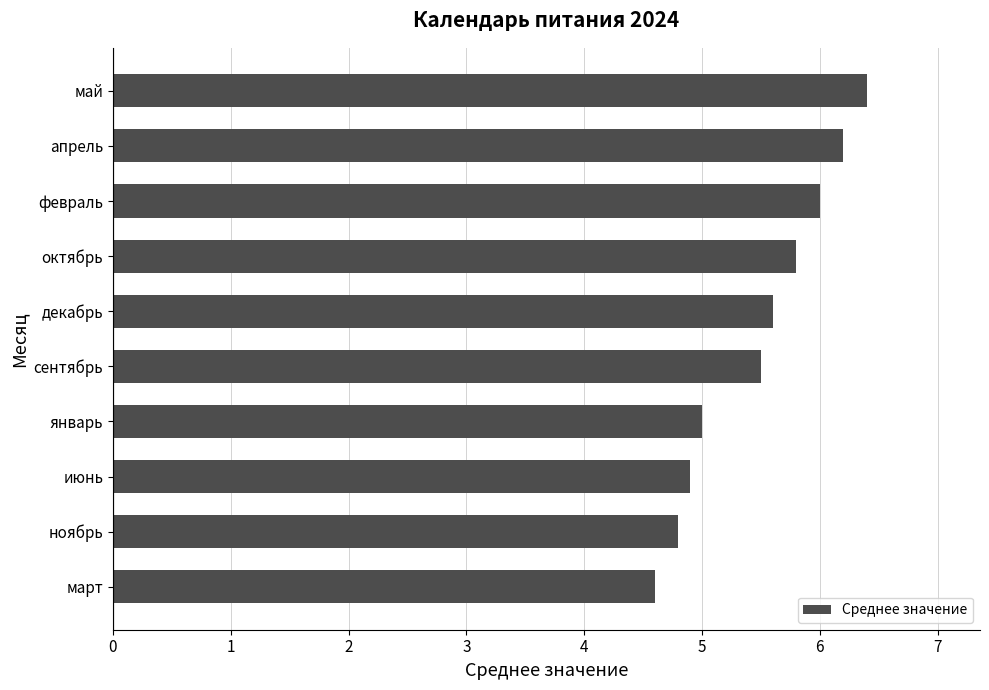

The chart shows a value of 5.8 at октябрь. True or false?

True